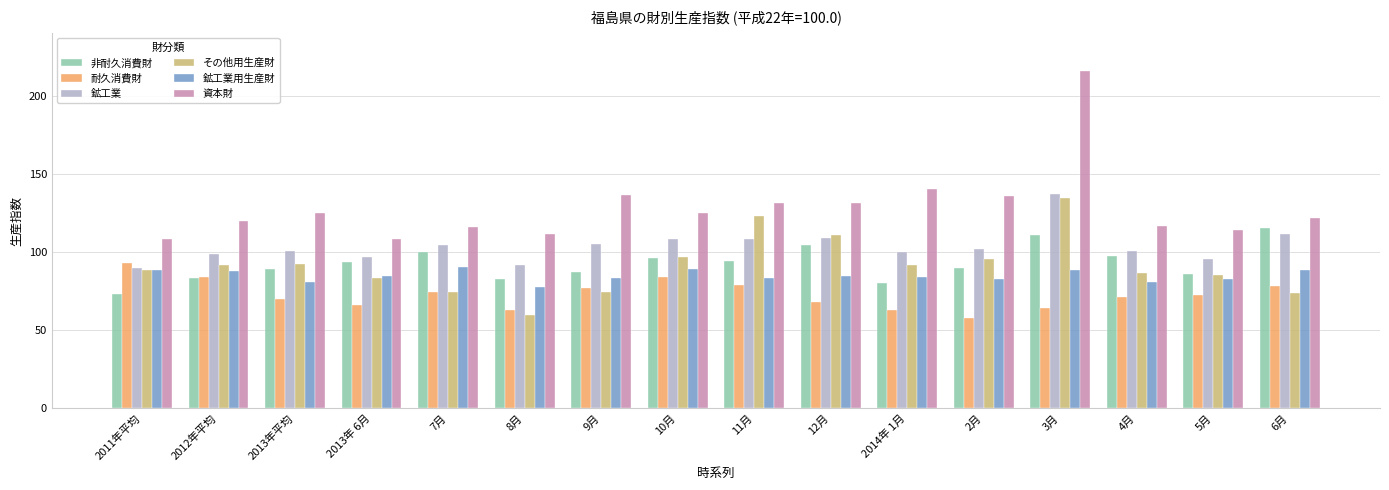

What is the difference between the highest and lowest values at 11月?

52.1